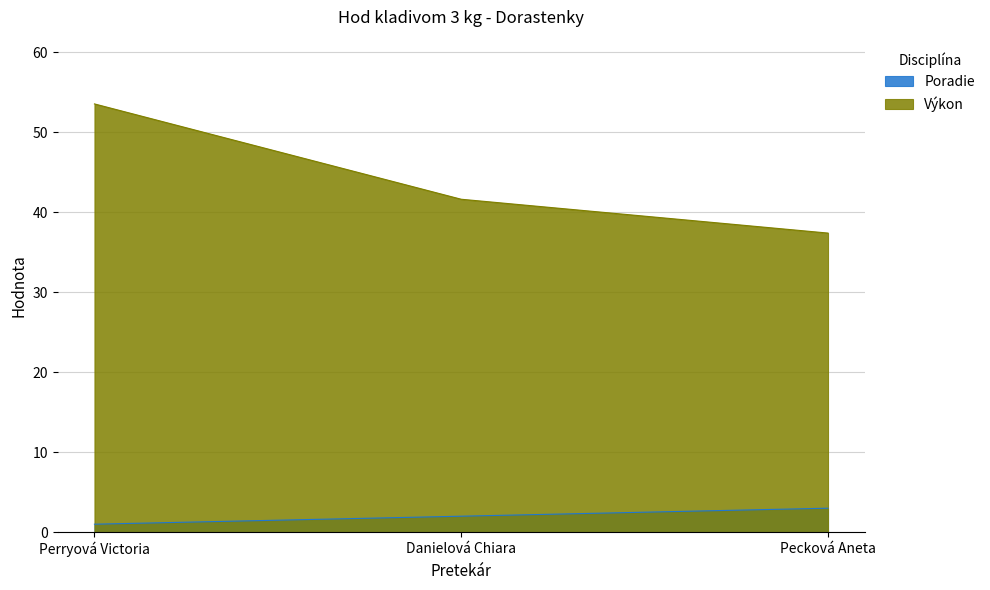

What is the approximate value of Výkon at Pecková Aneta?

37.4